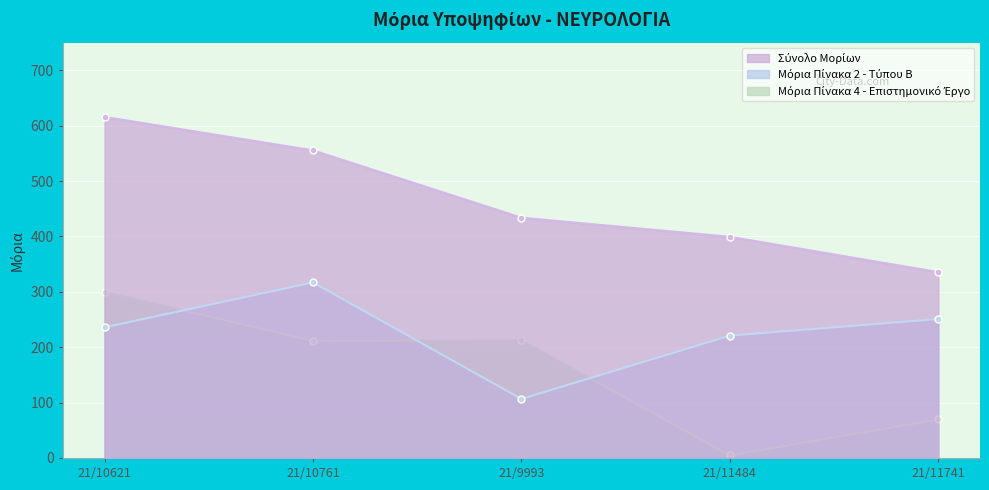

What position from the right is 21/10621?

5